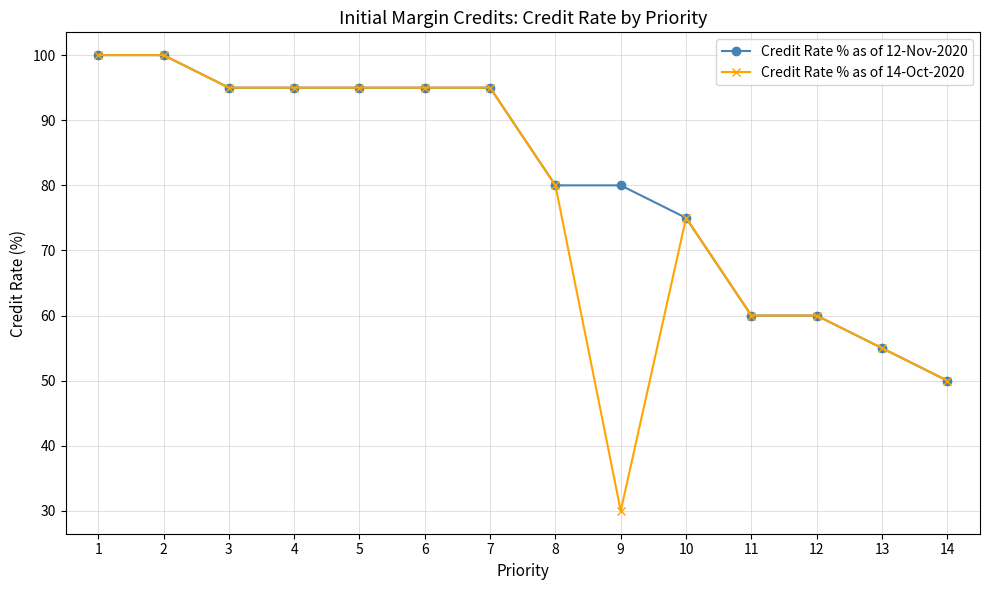

Which series has the largest range (max minus min)?

Credit Rate % as of 14-Oct-2020